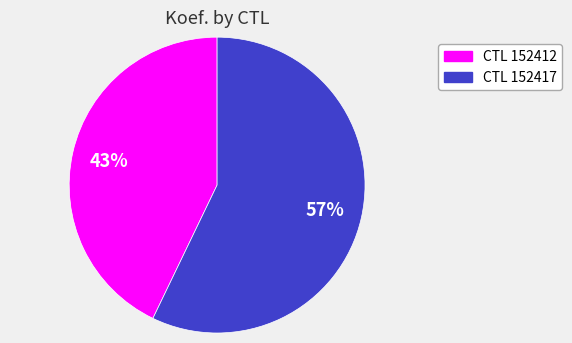

To the nearest percent, what is the difference between the largest and smallest slice percentages?

14%